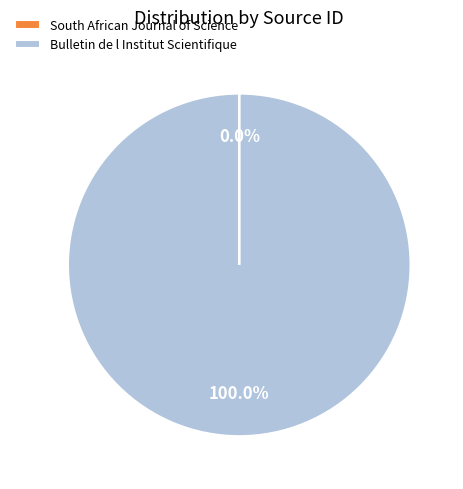

Which category has the biggest portion of the pie?

Bulletin de l Institut Scientifique